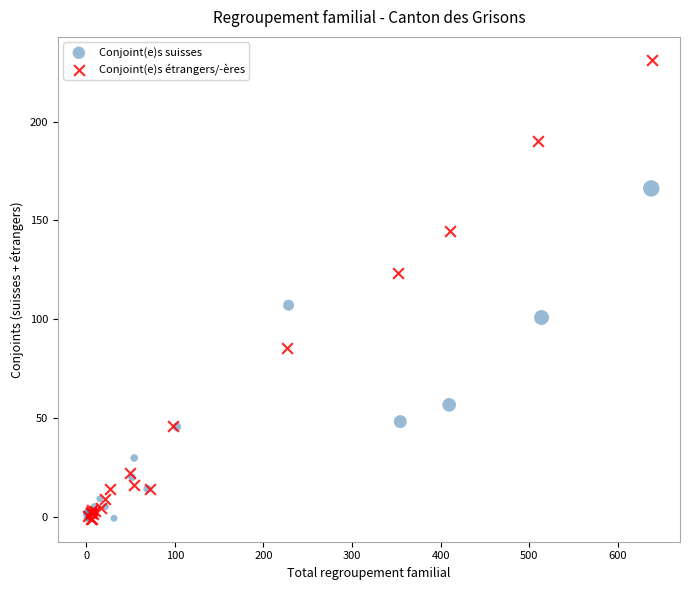

Which series has the largest Y range (max minus min)?

Conjoint(e)s étrangers/-ères